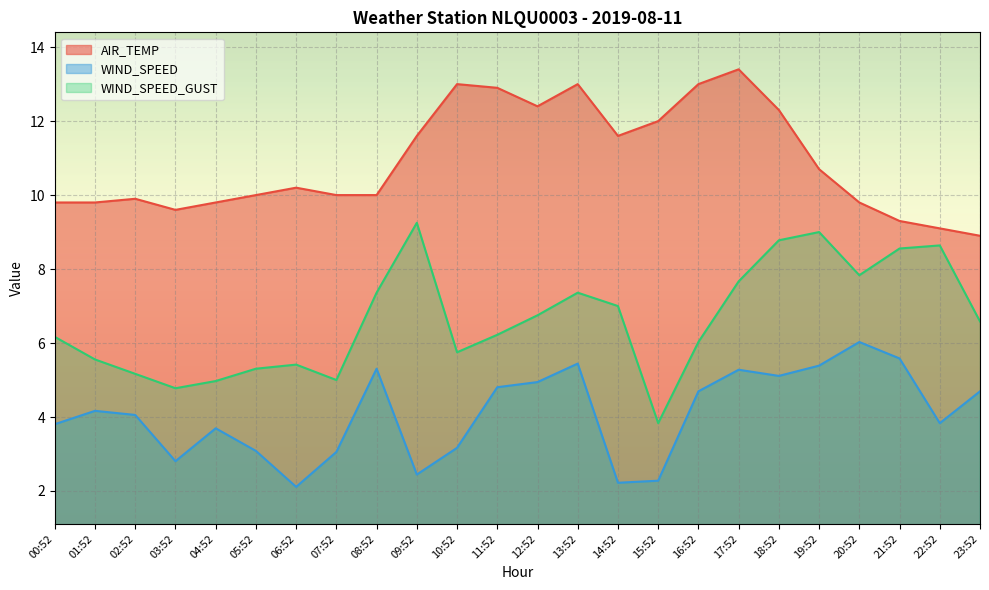

At which category is the sum across all series the highest?

17:52